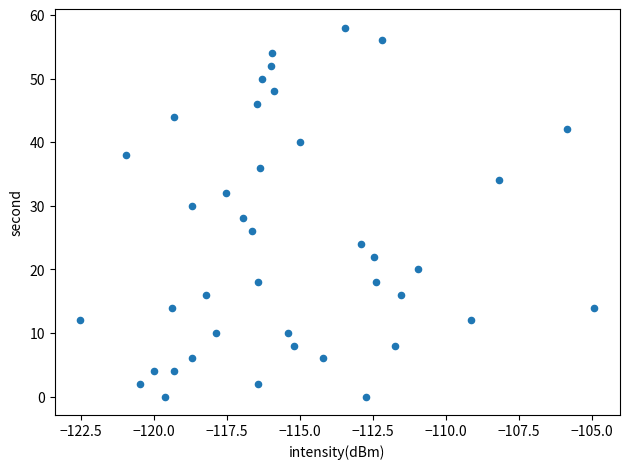

What is the range of Y values (max minus min)?

58